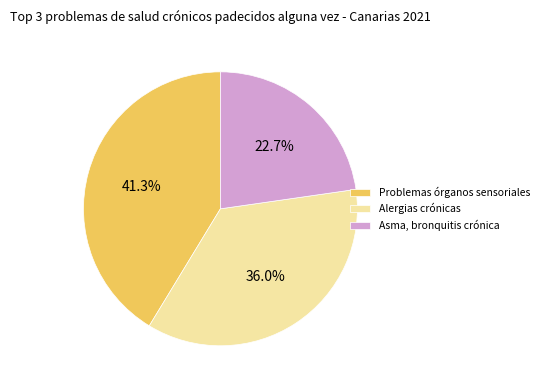

To the nearest percent, what percentage of the pie is Alergias crónicas?

36%